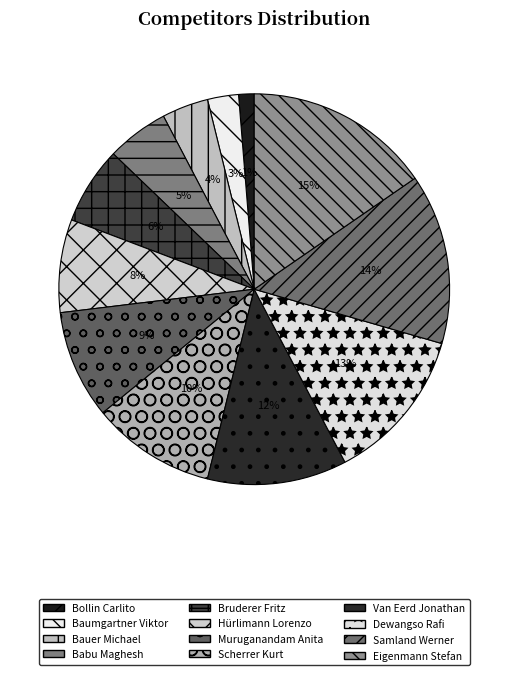

Does Bruderer Fritz represent more than half of the total?

No